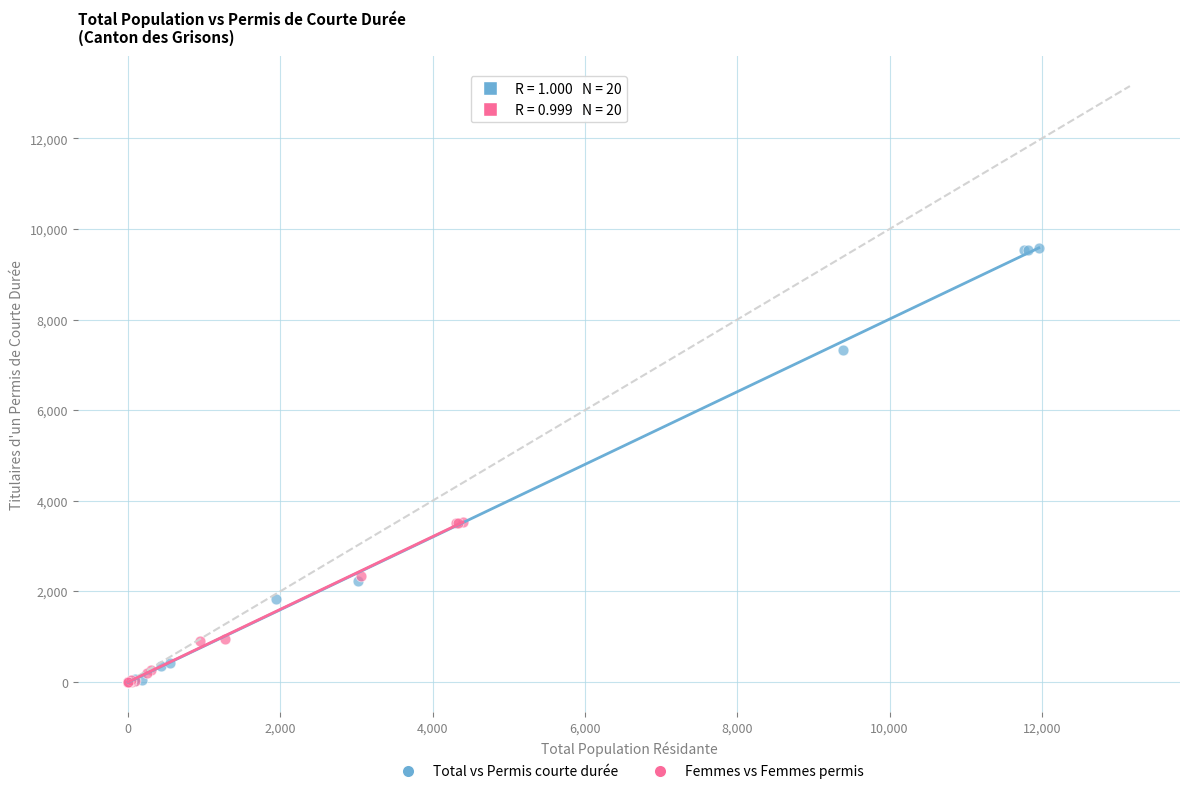

Which series contains the highest Y value?

Total vs Permis courte durée